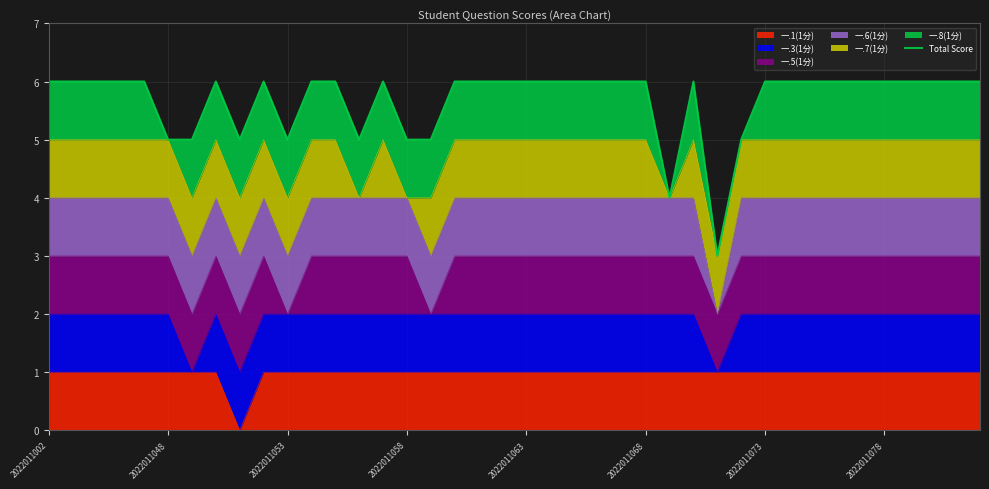

Does the chart display data point markers on the line(s)?

No